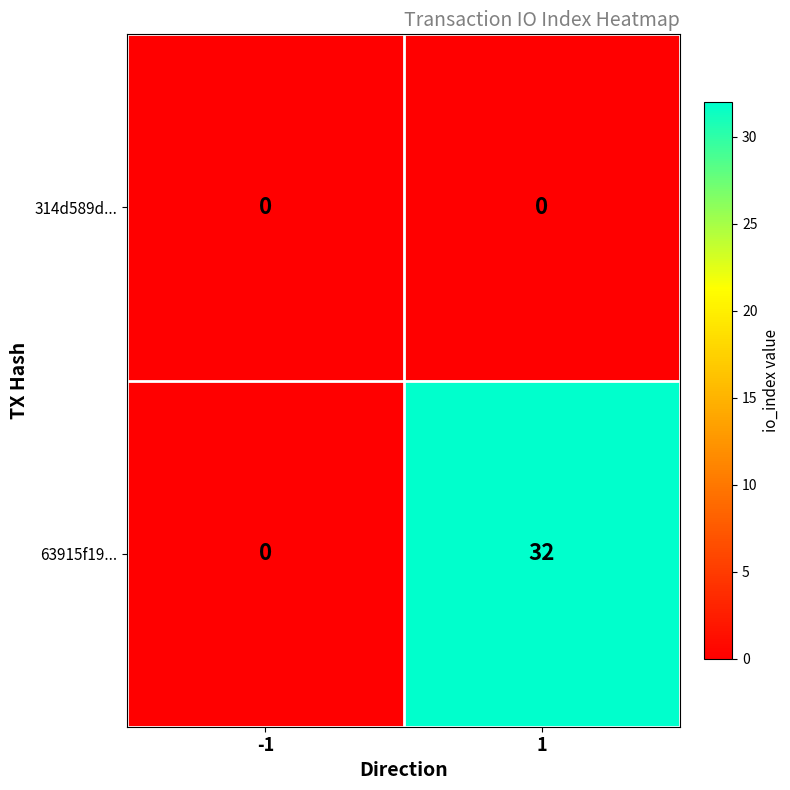

Count the number of data series in this chart.

2